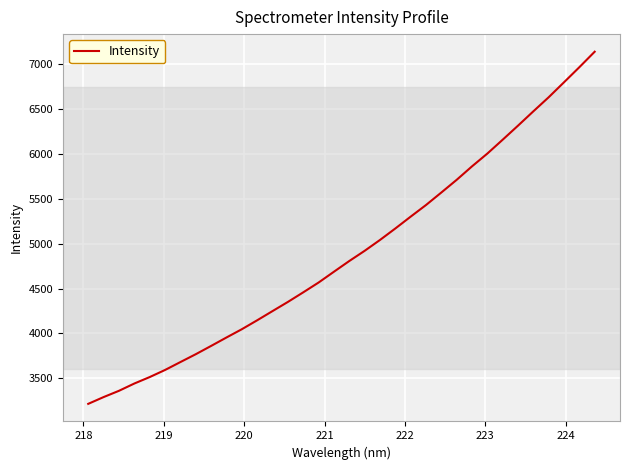

What is the difference between the maximum and minimum values?

3928.9